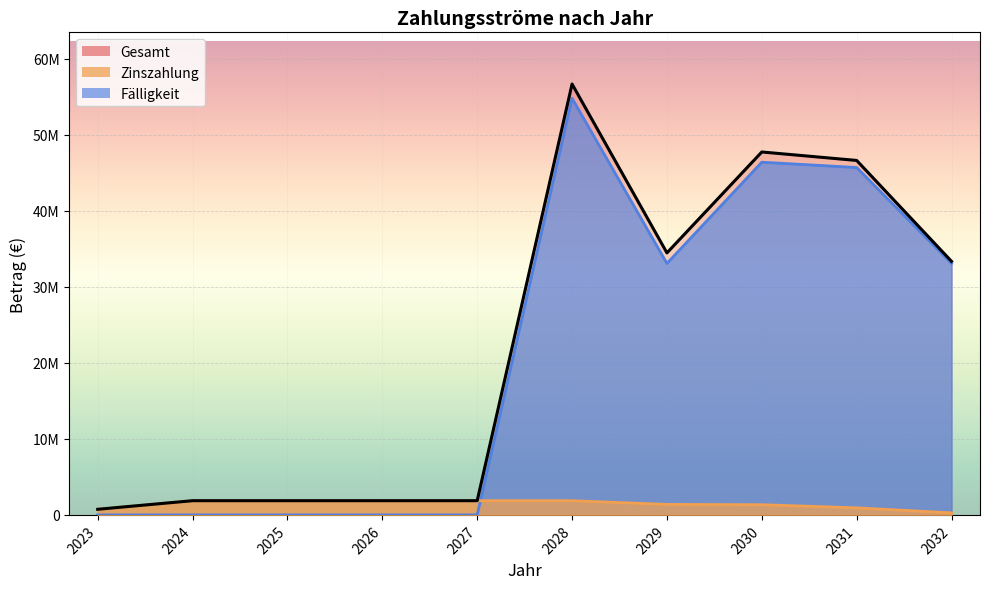

Which label corresponds to the largest value in the chart?

2028